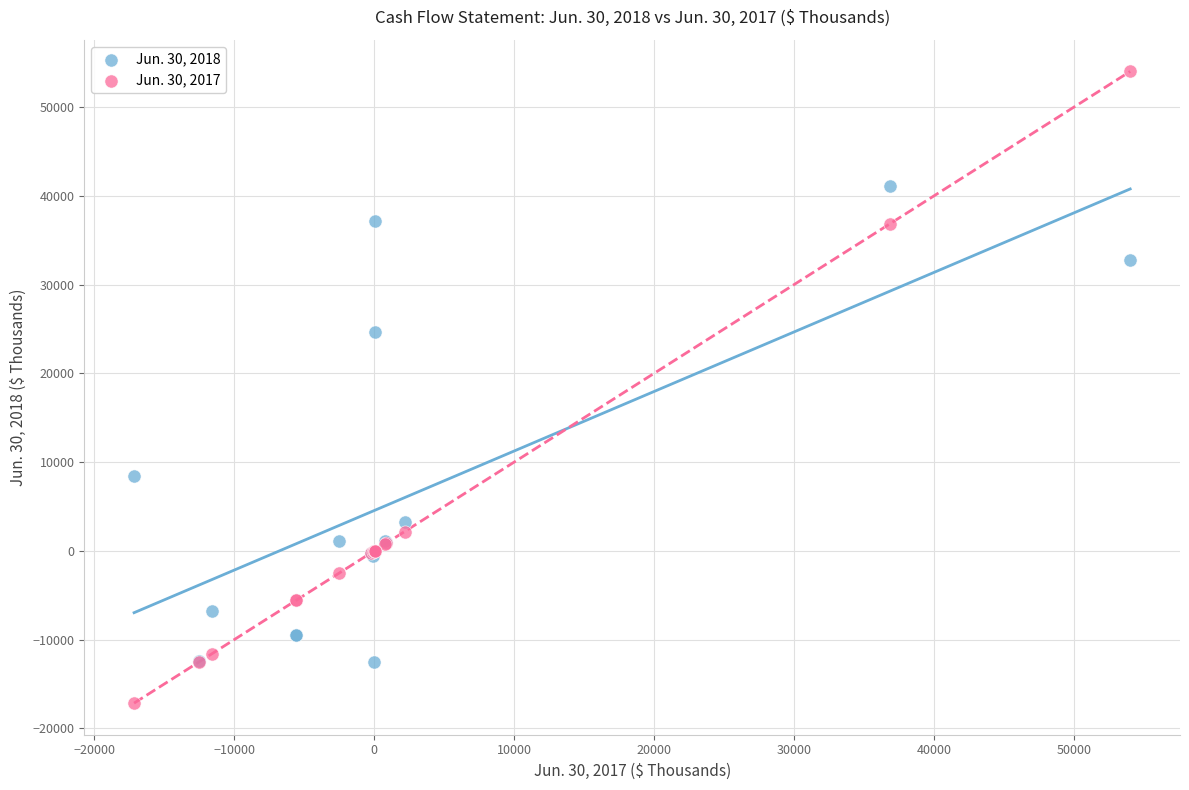

Which series has the largest Y range (max minus min)?

Jun. 30, 2017